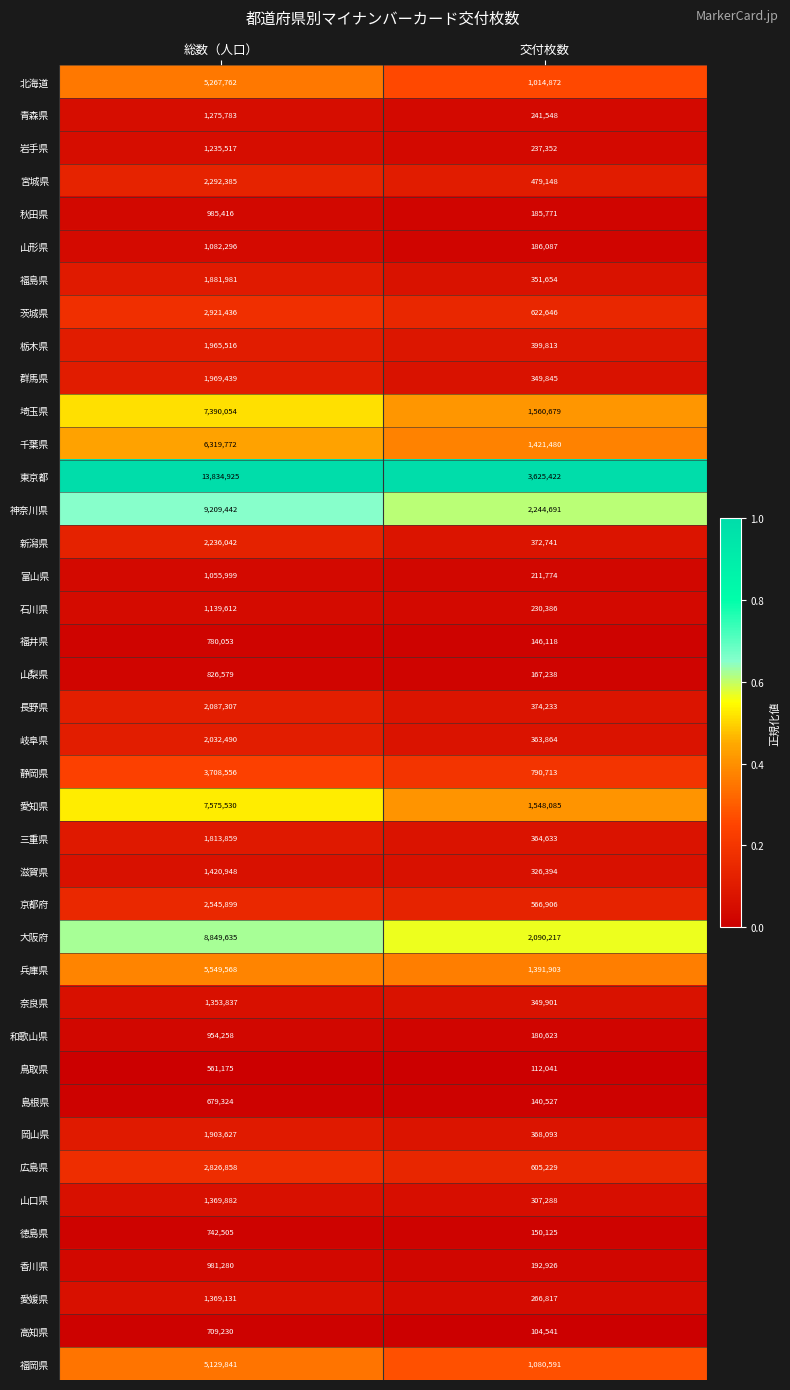

What is the sum of all 山形県 values?

1268383